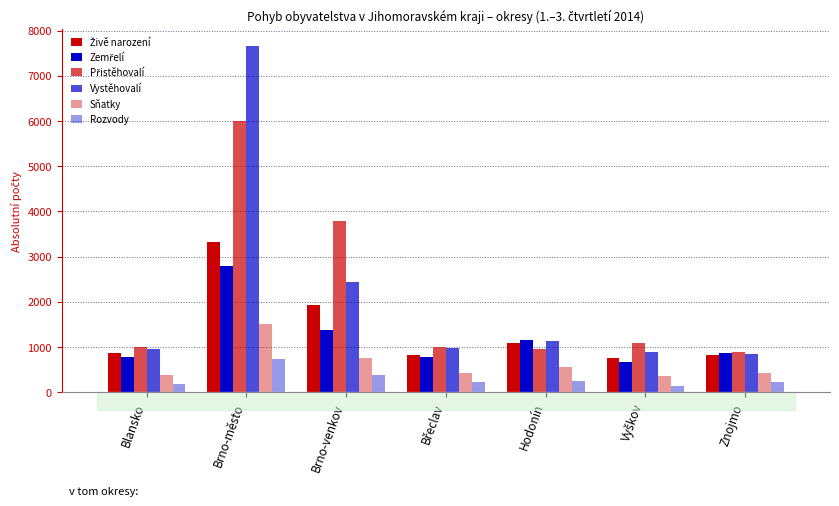

Which series has the largest range (max minus min)?

Vystěhovalí